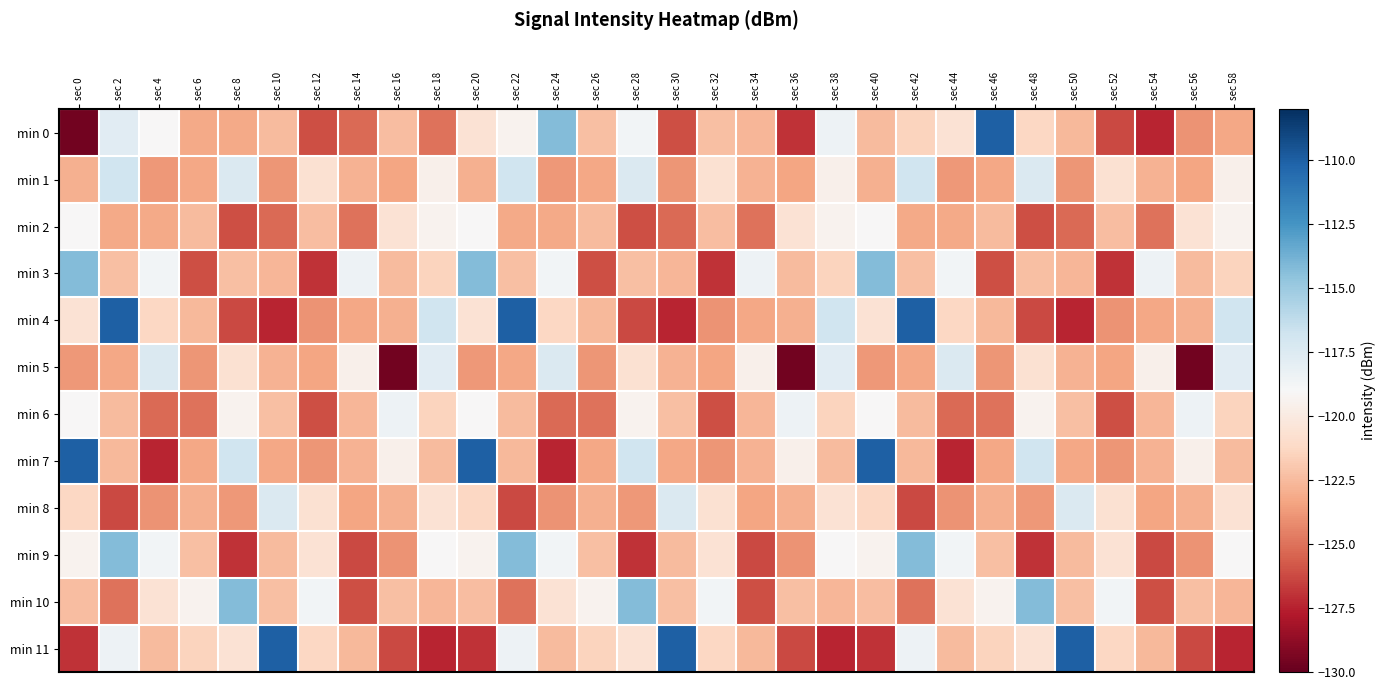

What is the smallest value displayed?

-129.6